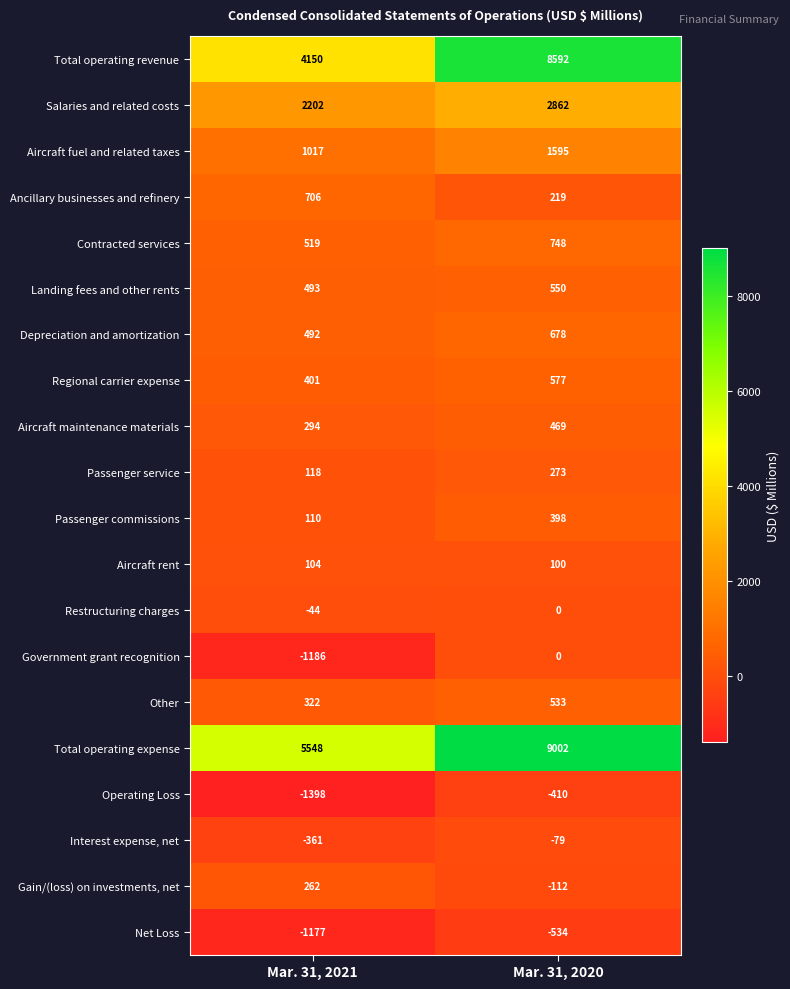

At Mar. 31, 2021, list the series in order from largest to smallest.

Total operating expense, Total operating revenue, Salaries and related costs, Aircraft fuel and related taxes, Ancillary businesses and refinery, Contracted services, Landing fees and other rents, Depreciation and amortization, Regional carrier expense, Other, Aircraft maintenance materials, Gain/(loss) on investments, net, Passenger service, Passenger commissions, Aircraft rent, Restructuring charges, Interest expense, net, Net Loss, Government grant recognition, Operating Loss